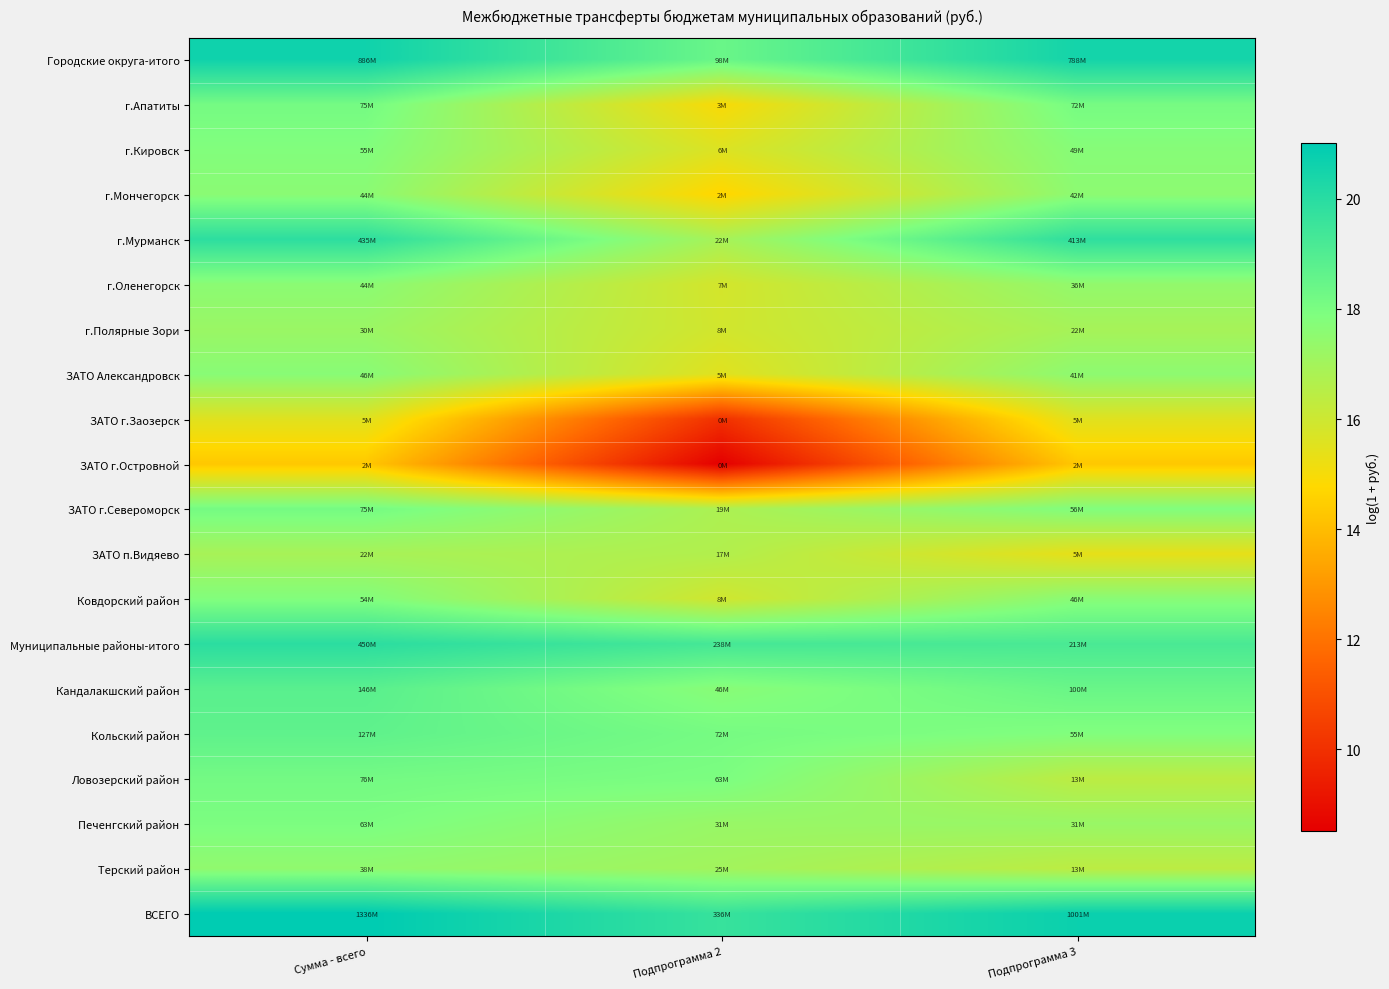

Reading left to right, what are all the values shown in this chart?

Городские округа-итого: Сумма - всего=20.6	Подпрограмма 2=18.4	Подпрограмма 3=20.5
г.Апатиты: Сумма - всего=18.1	Подпрограмма 2=14.9	Подпрограмма 3=18.1
г.Кировск: Сумма - всего=17.8	Подпрограмма 2=15.6	Подпрограмма 3=17.7
г.Мончегорск: Сумма - всего=17.6	Подпрограмма 2=14.7	Подпрограмма 3=17.5
г.Мурманск: Сумма - всего=19.9	Подпрограмма 2=16.9	Подпрограмма 3=19.8
г.Оленегорск: Сумма - всего=17.6	Подпрограмма 2=15.8	Подпрограмма 3=17.4
г.Полярные Зори: Сумма - всего=17.2	Подпрограмма 2=15.9	Подпрограмма 3=16.9
ЗАТО Александровск: Сумма - всего=17.7	Подпрограмма 2=15.5	Подпрограмма 3=17.5
ЗАТО г.Заозерск: Сумма - всего=15.5	Подпрограмма 2=10.0	Подпрограмма 3=15.5
ЗАТО г.Островной: Сумма - всего=14.3	Подпрограмма 2=8.5	Подпрограмма 3=14.3
ЗАТО г.Североморск: Сумма - всего=18.1	Подпрограмма 2=16.8	Подпрограмма 3=17.8
ЗАТО п.Видяево: Сумма - всего=16.9	Подпрограмма 2=16.6	Подпрограмма 3=15.4
Ковдорский район: Сумма - всего=17.8	Подпрограмма 2=15.9	Подпрограмма 3=17.6
Муниципальные районы-итого: Сумма - всего=19.9	Подпрограмма 2=19.3	Подпрограмма 3=19.2
Кандалакшский район: Сумма - всего=18.8	Подпрограмма 2=17.7	Подпрограмма 3=18.4
Кольский район: Сумма - всего=18.7	Подпрограмма 2=18.1	Подпрограмма 3=17.8
Ловозерский район: Сумма - всего=18.2	Подпрограмма 2=18.0	Подпрограмма 3=16.4
Печенгский район: Сумма - всего=18.0	Подпрограмма 2=17.3	Подпрограмма 3=17.3
Терский район: Сумма - всего=17.4	Подпрограмма 2=17.0	Подпрограмма 3=16.4
ВСЕГО: Сумма - всего=21.0	Подпрограмма 2=19.6	Подпрограмма 3=20.7